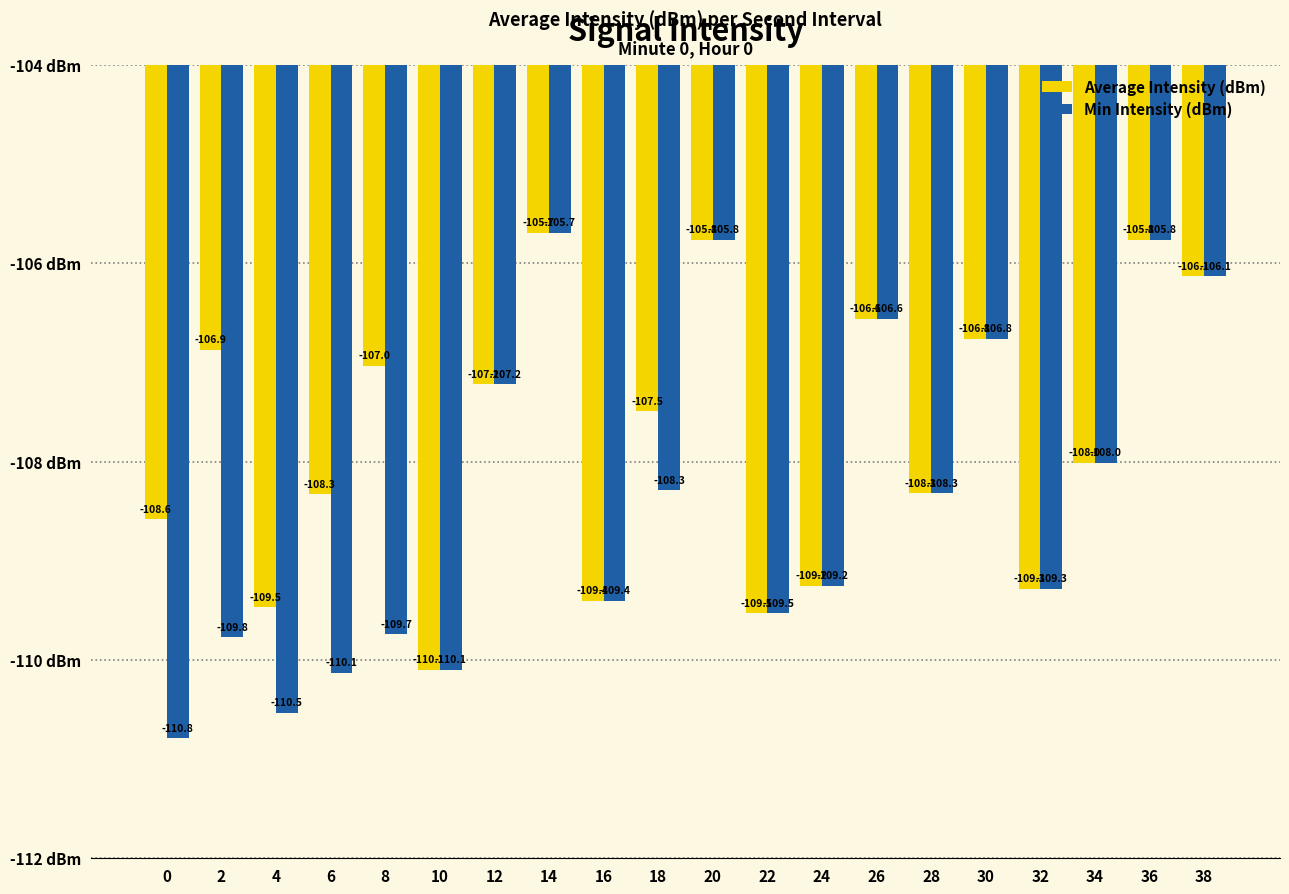

What is the average value of the Average Intensity (dBm) series?

-107.8